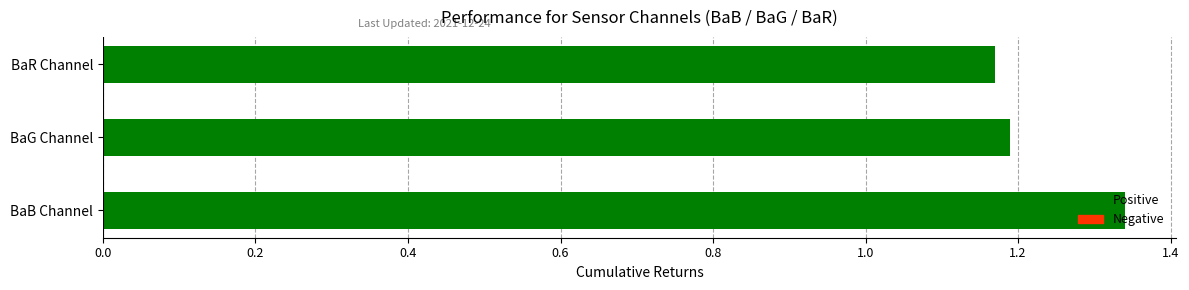

True or false: BaG_A11 has a value of 0.2 at 18:05.

False